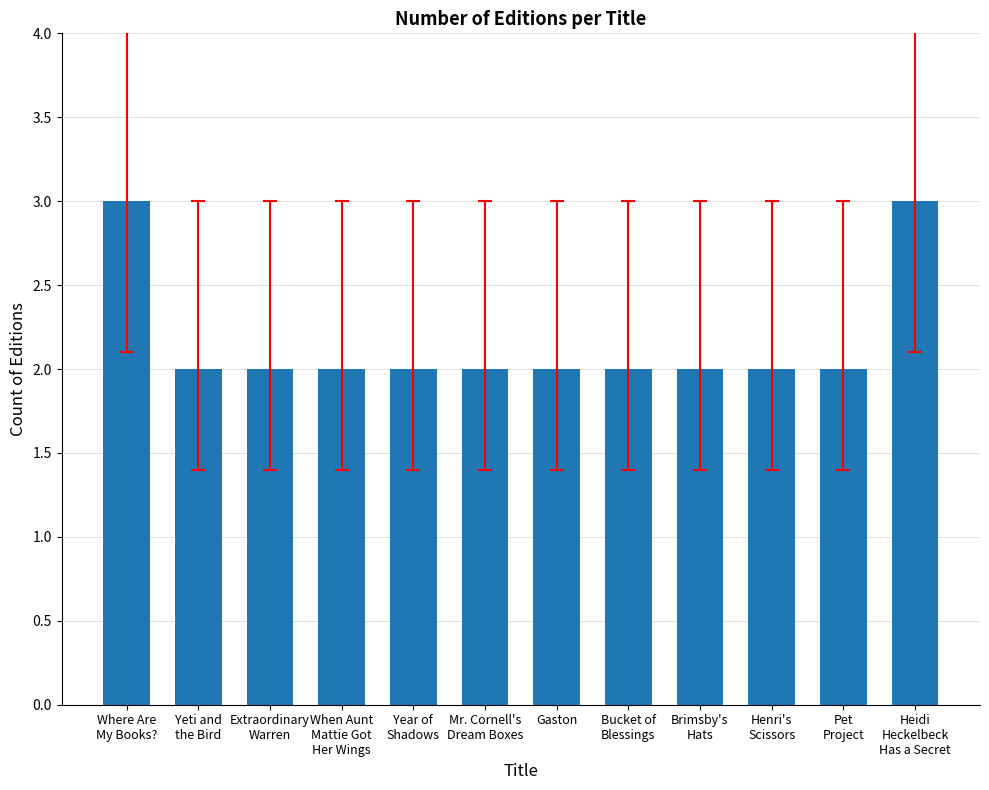

What position from the left is Mr. Cornell's
Dream Boxes?

6